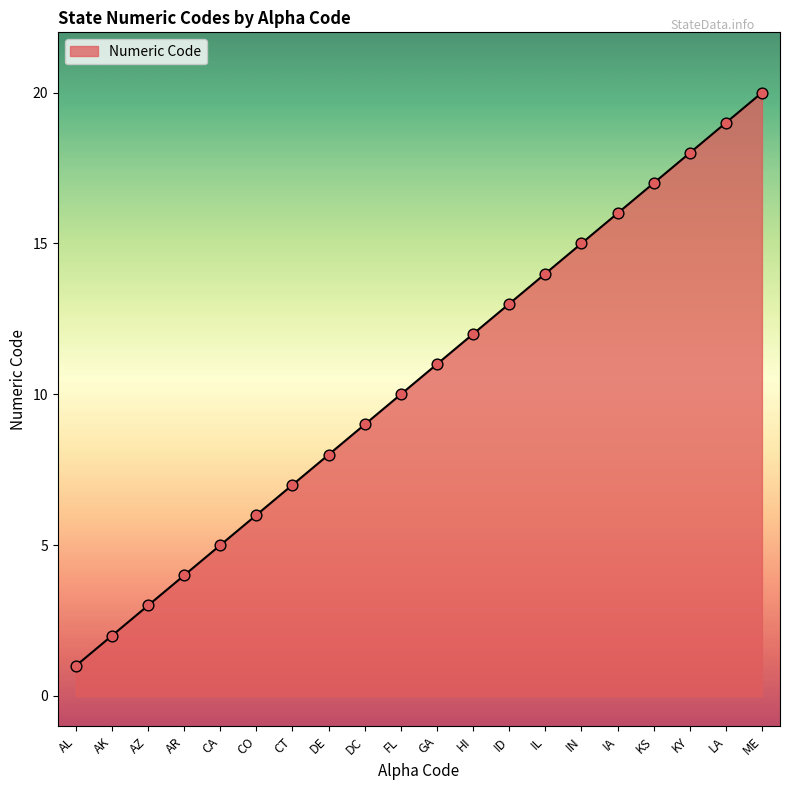

What is the change in value from AK to LA?

+17